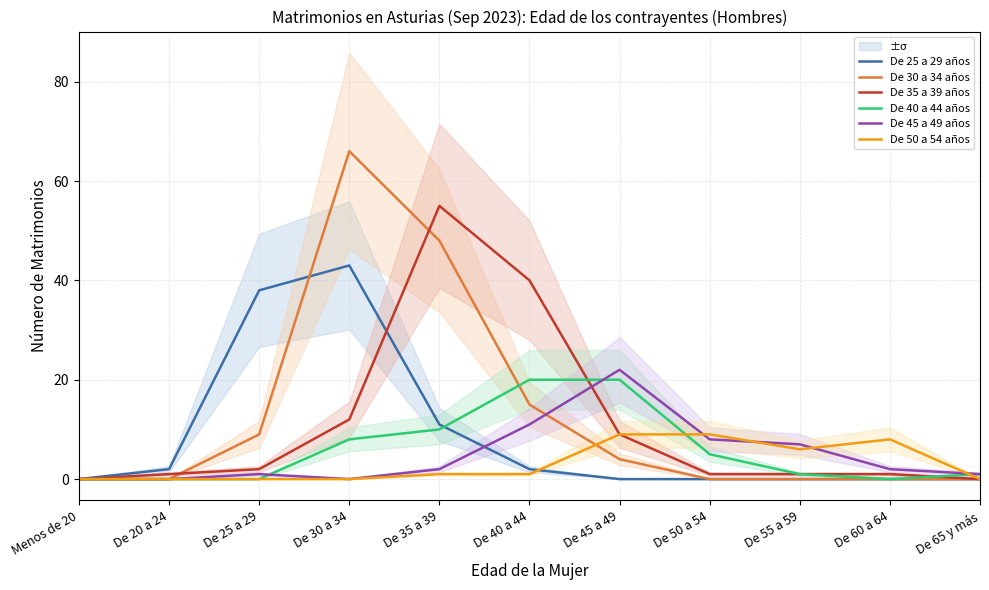

How many lines are shown in the chart?

6